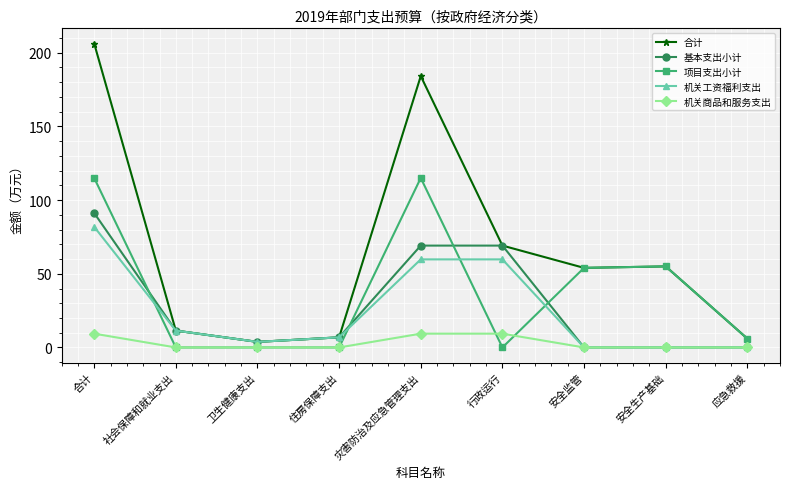

What position from the left is 社会保障和就业支出?

2